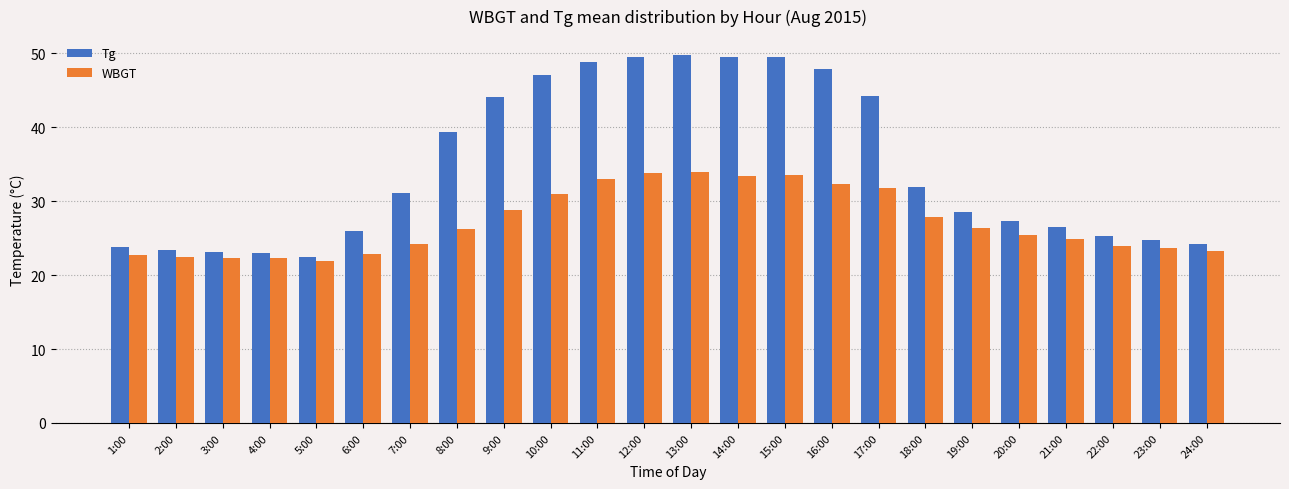

Between 7:00 and 21:00, which series saw the biggest shift?

Tg